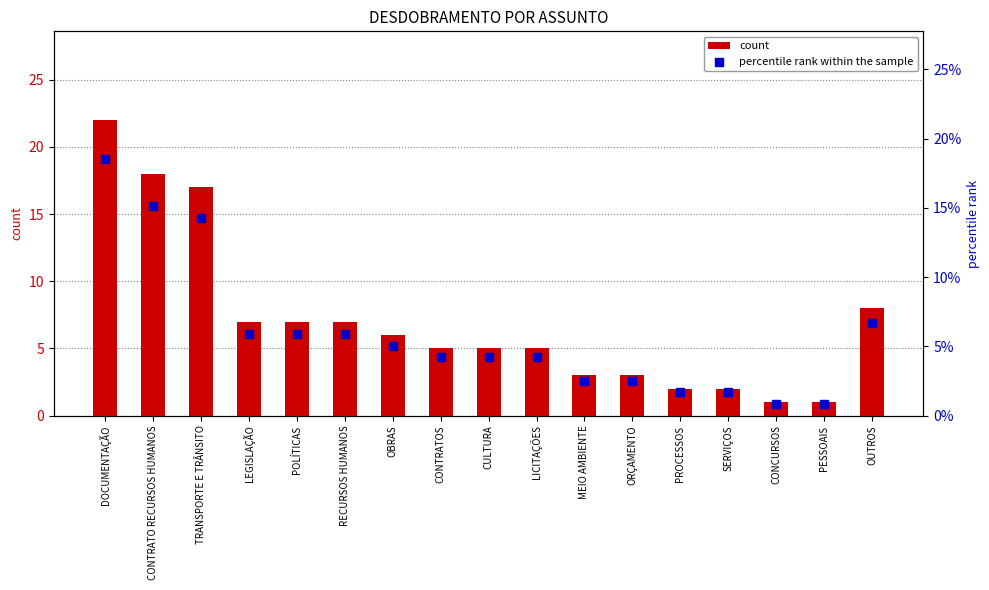

Is the value of count at PESSOAIS greater than the value of percentile rank within the sample at LICITAÇÕES?

No